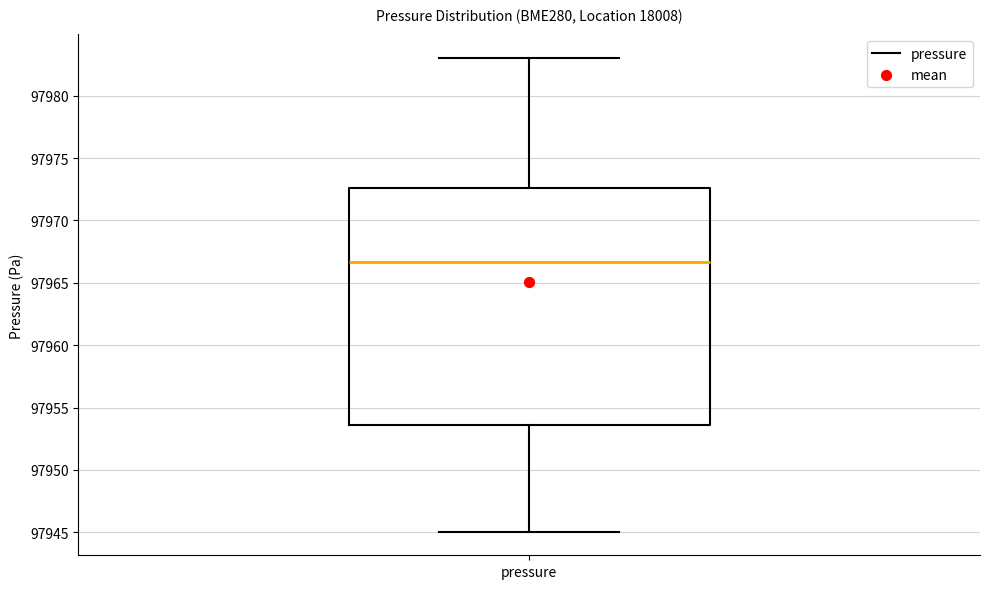

Read this box plot against the y-axis: the position of the median line, the range covered by the box, and the ends of both whiskers. The values are not printed on the chart, so give them approximately, as read against the axis.

median 97966.5, box 97953.5 to 97972.5, whiskers 97945.0 to 97983.0